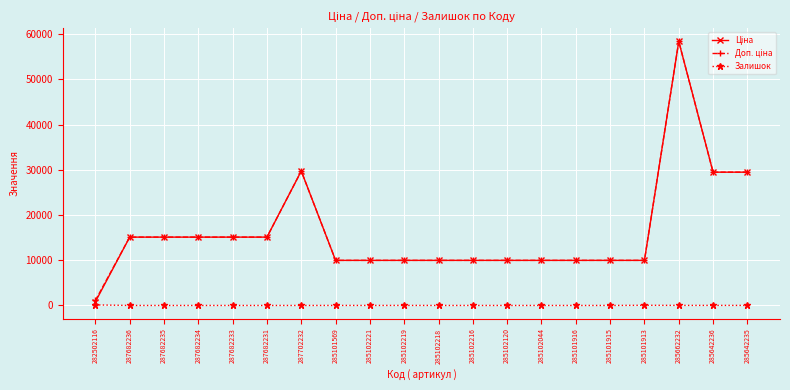

What is the spread (max minus min) of values at 285102216?

9975.0